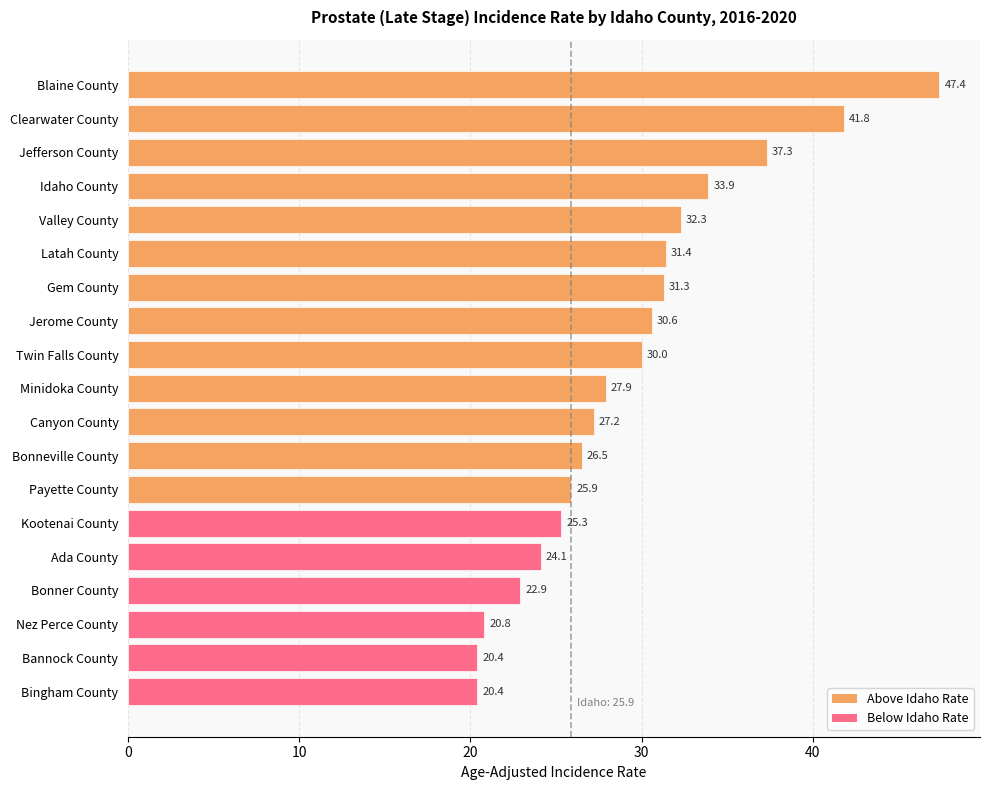

The chart shows a value of 38.5 at Kootenai County. True or false?

False